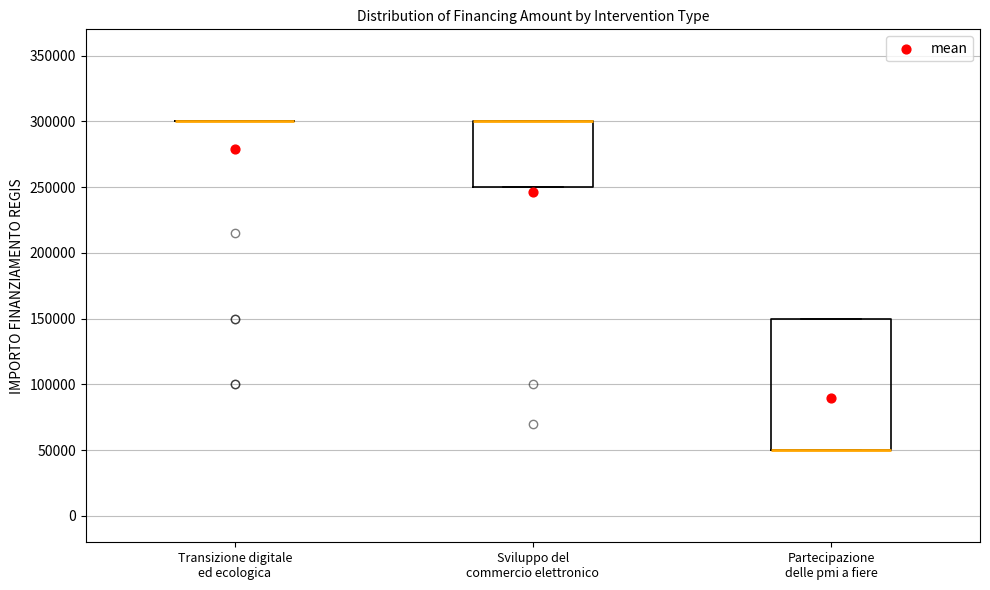

Which box is the tallest, from its lower edge to its upper edge?

Partecipazione delle pmi a fiere